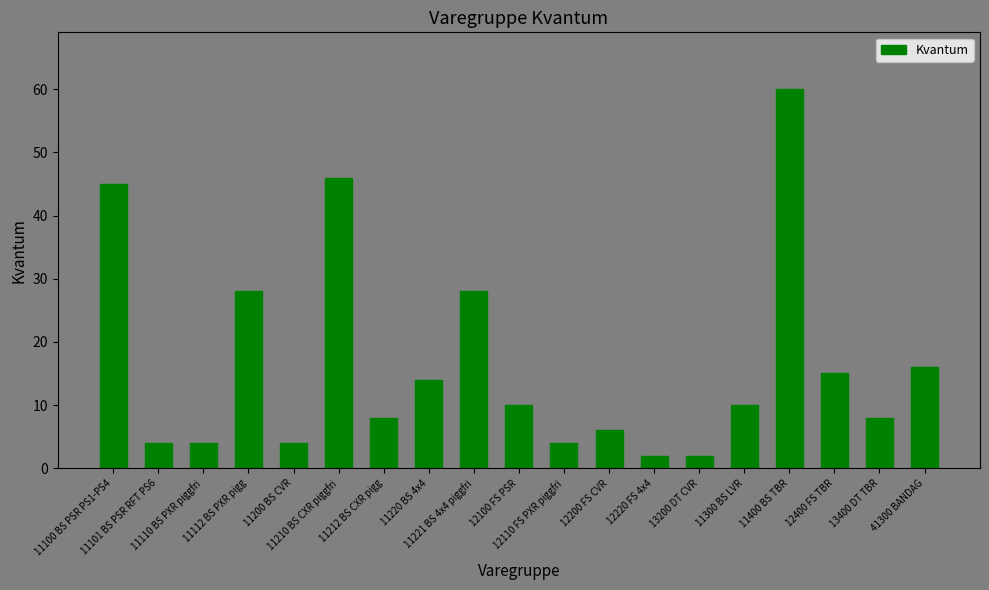

What is the change in value from 11112 BS PXR pigg to 11300 BS LVR?

-18